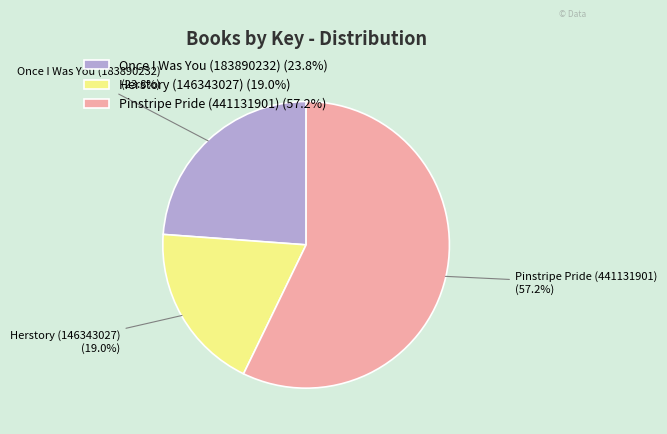

To the nearest percent, what is the combined percentage of Once I Was You (183890232) and Pinstripe Pride (441131901)?

81%